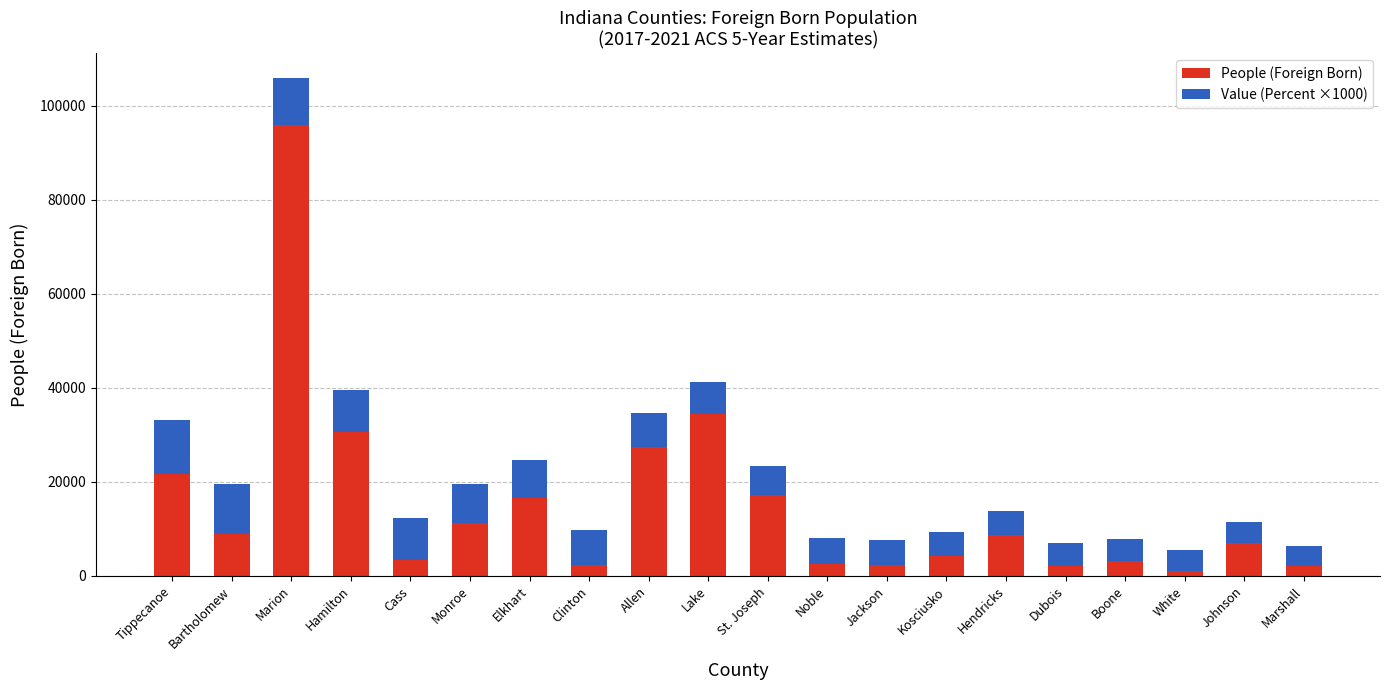

What is the total value across all series at Jackson?

7577